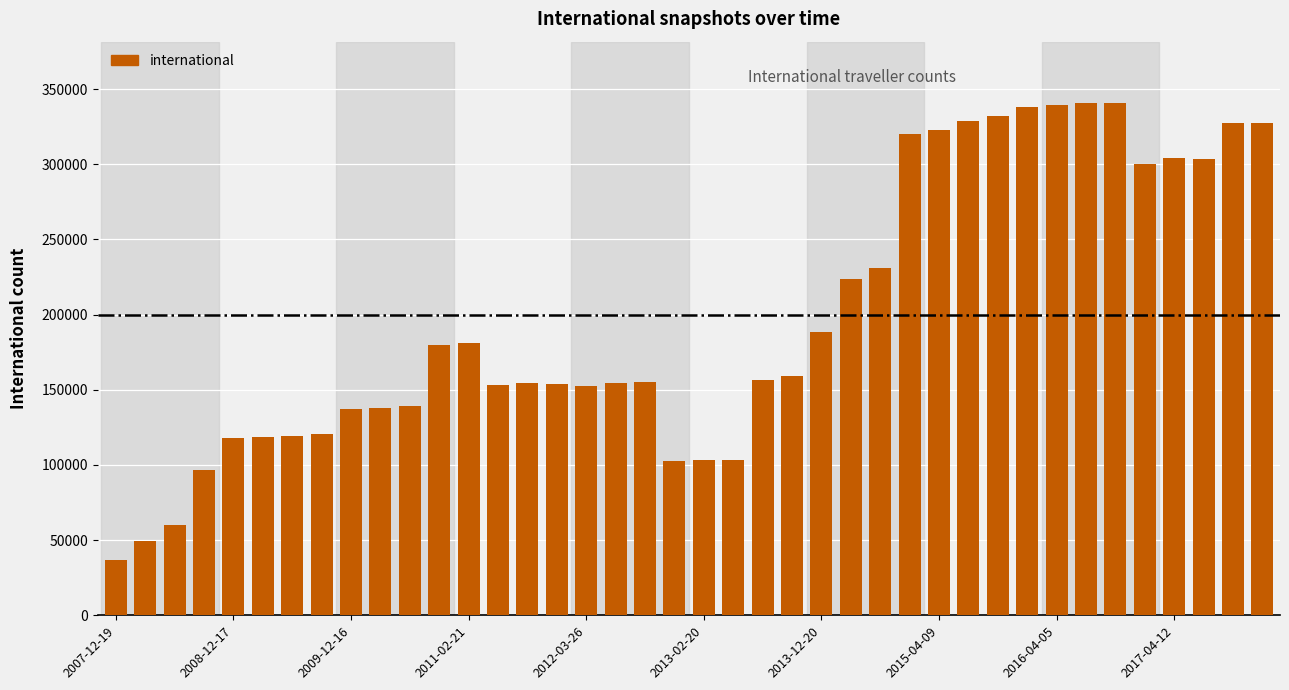

What is the value of the 40th bar from the left?

327711